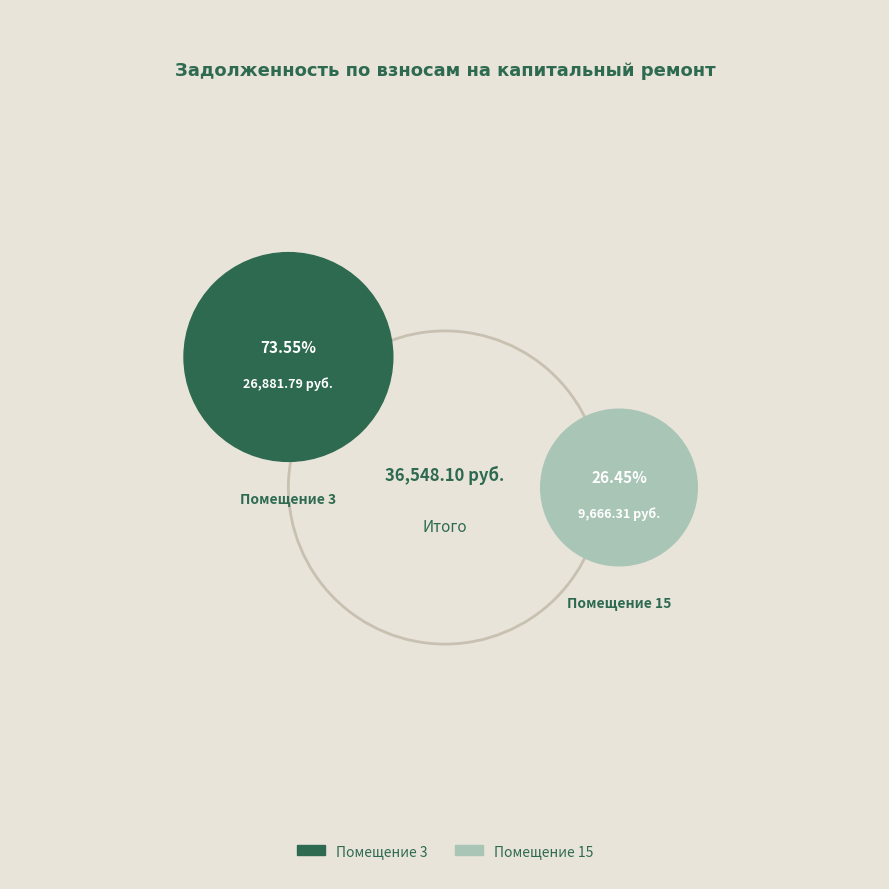

To the nearest percent, what is the difference between the largest and smallest slice percentages?

47%